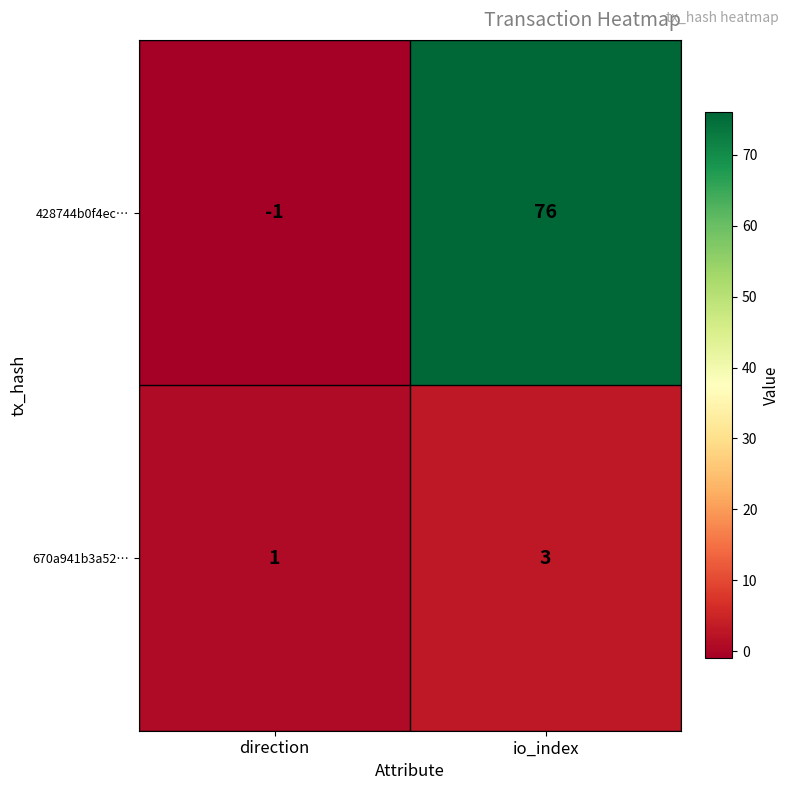

Reading right to left, list all the values displayed in this chart.

428744b0f4ec…: 76	-1
670a941b3a52…: 3	1